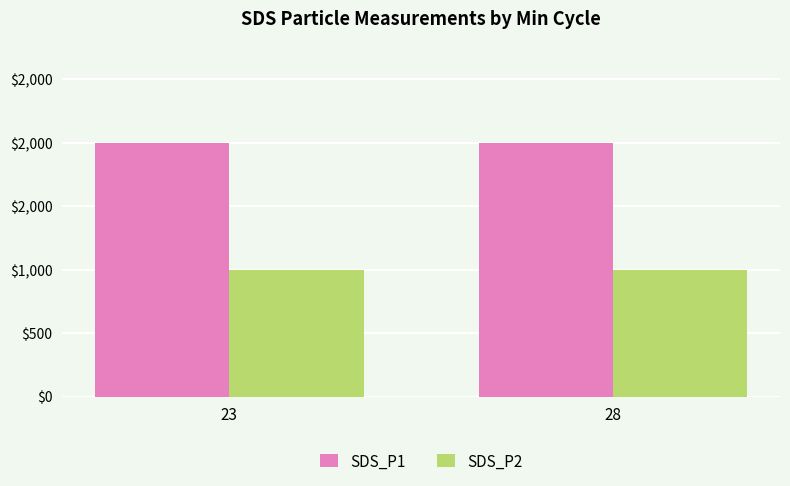

What are all the series names shown in the legend?

SDS_P1, SDS_P2